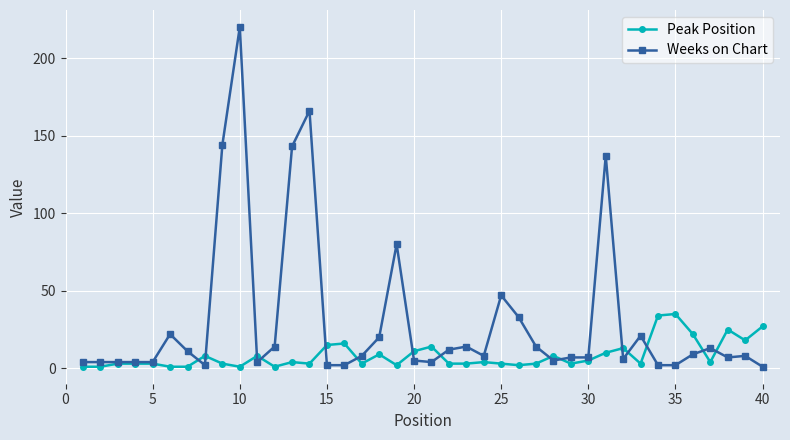

What is the greatest value displayed?

220